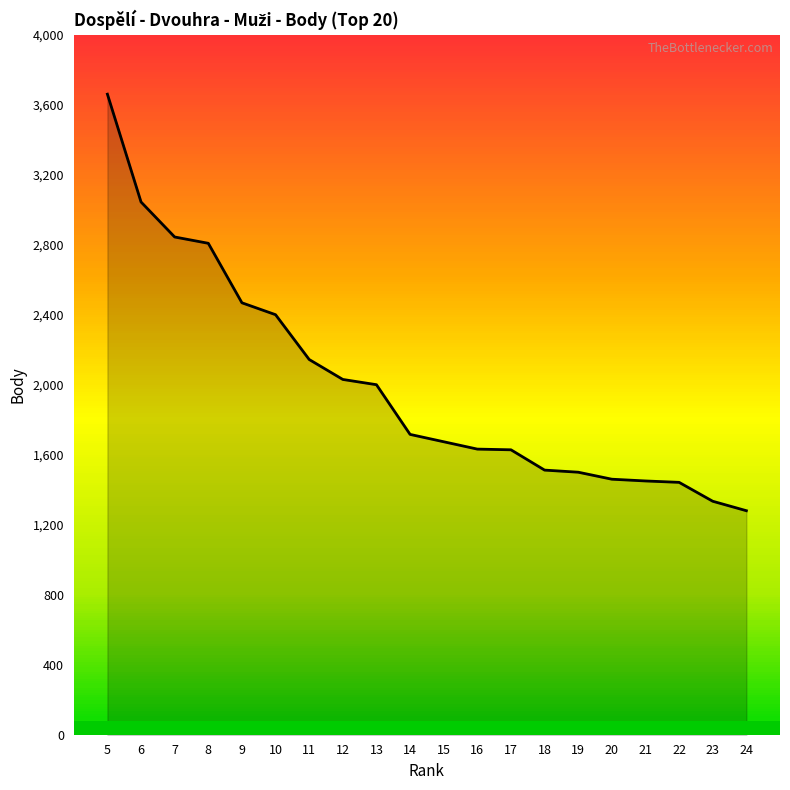

What is the difference between the maximum and second lowest values?

2326